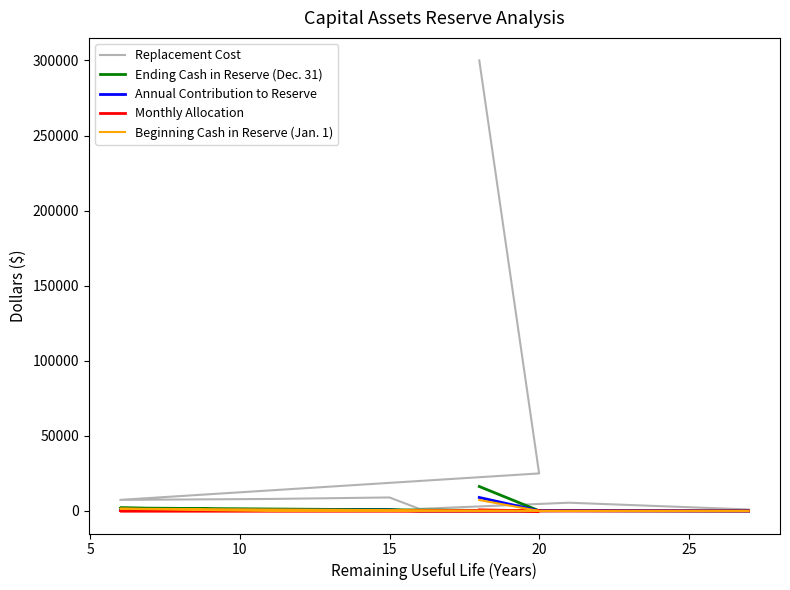

What is the total value across all series at 10?

11442.0